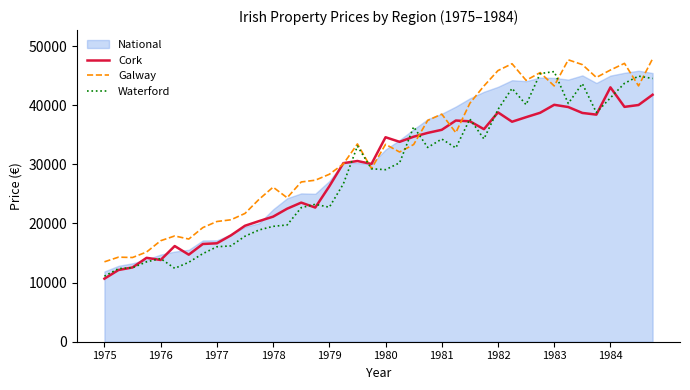

At which label does Waterford first exceed 30264?

18